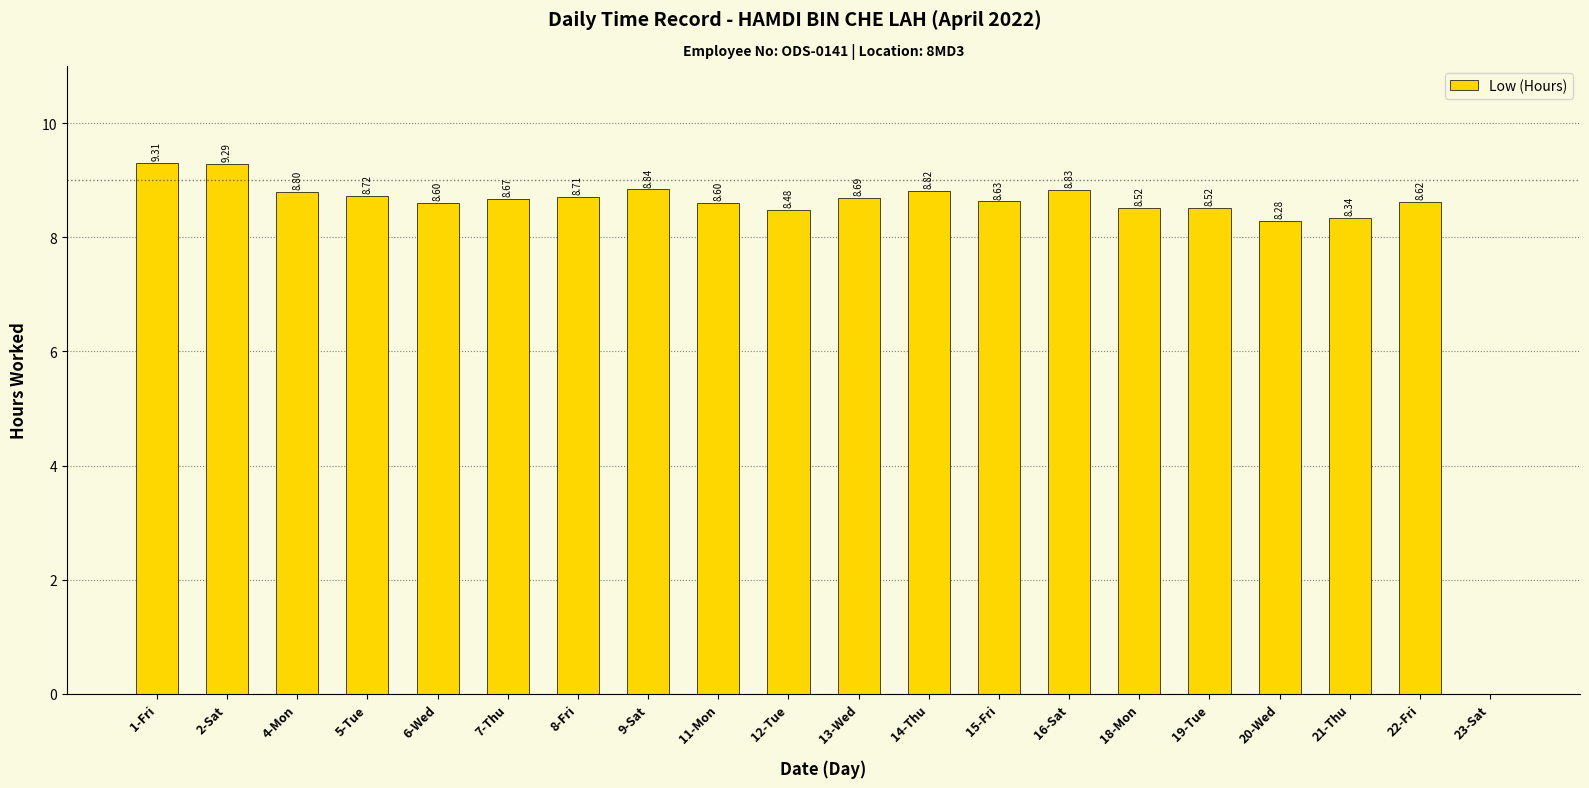

What is the ratio of the value at 5-Tue to the value at 18-Mon?

1.0